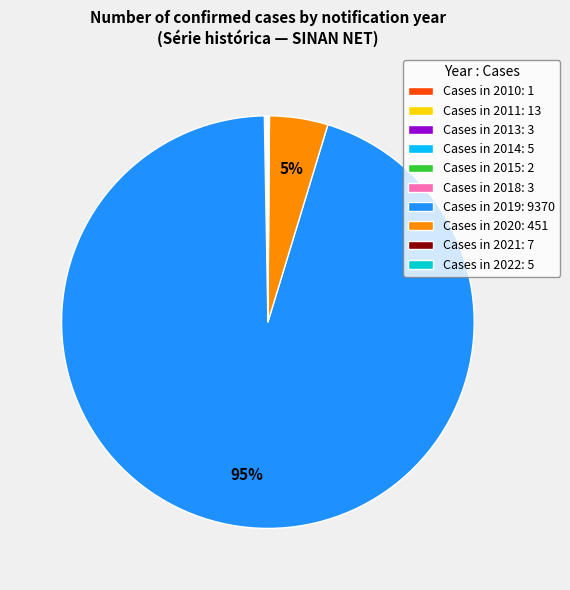

Which category has the biggest portion of the pie?

Cases in 2019: 9370